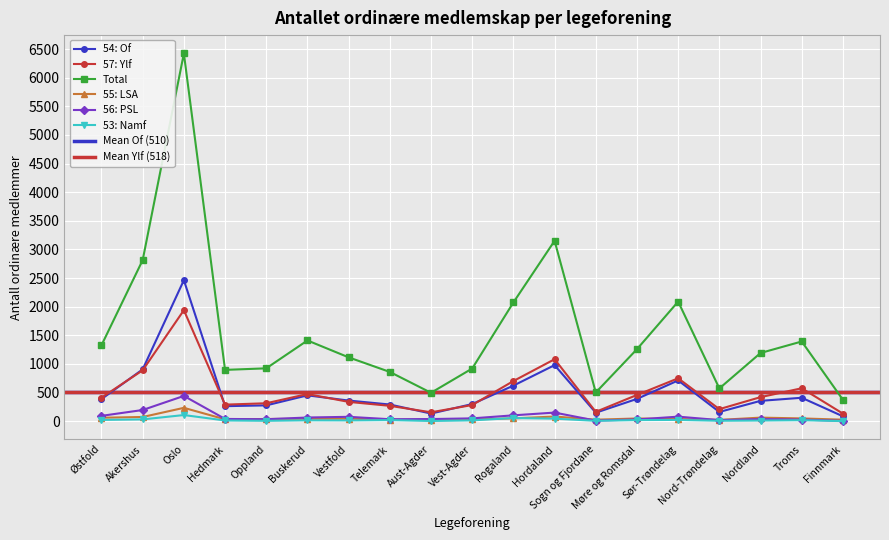

At Hordaland, list the series in order from largest to smallest.

Total, 57: Ylf, 54: Of, 56: PSL, 55: LSA, 53: Namf